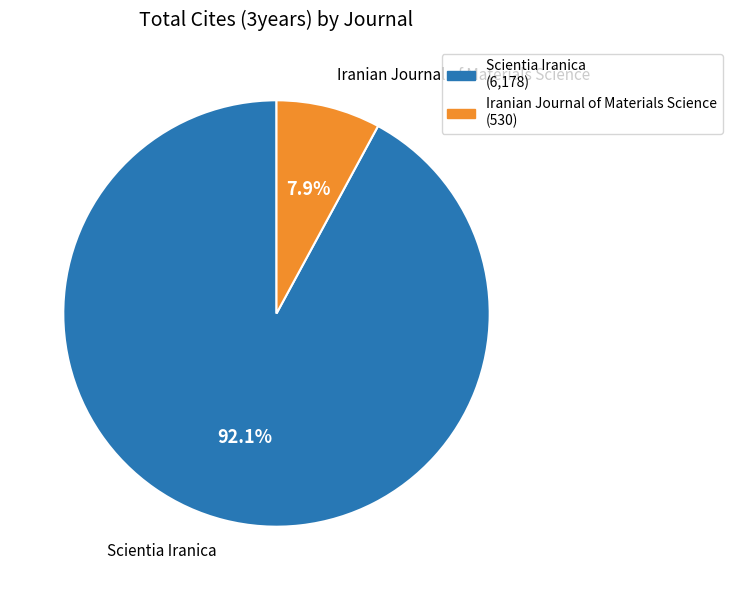

What is the smallest slice in the pie chart?

Iranian Journal of Materials Science